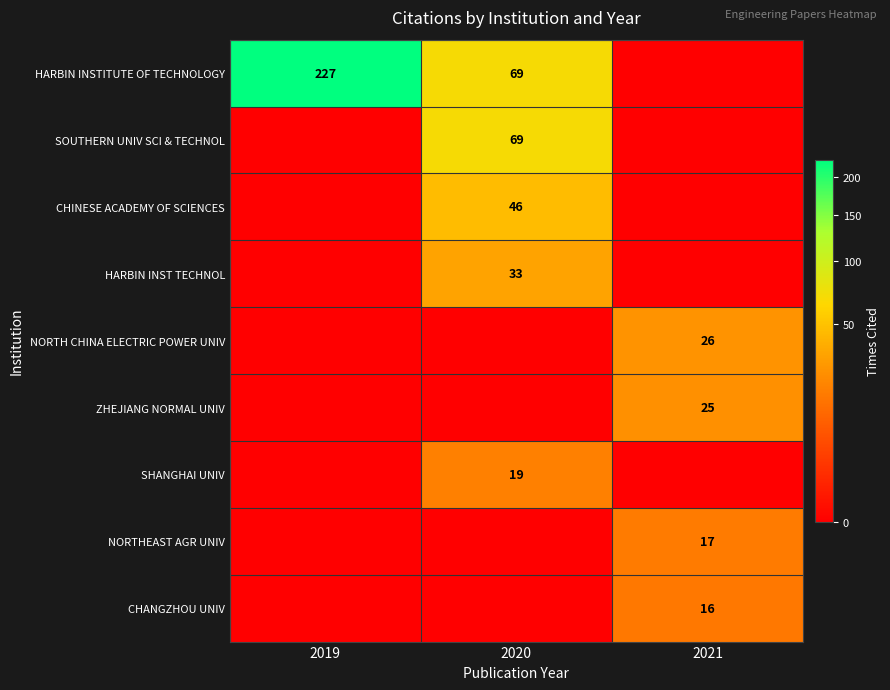

Is it true that HARBIN INSTITUTE OF TECHNOLOGY equals 69 at 2020?

True